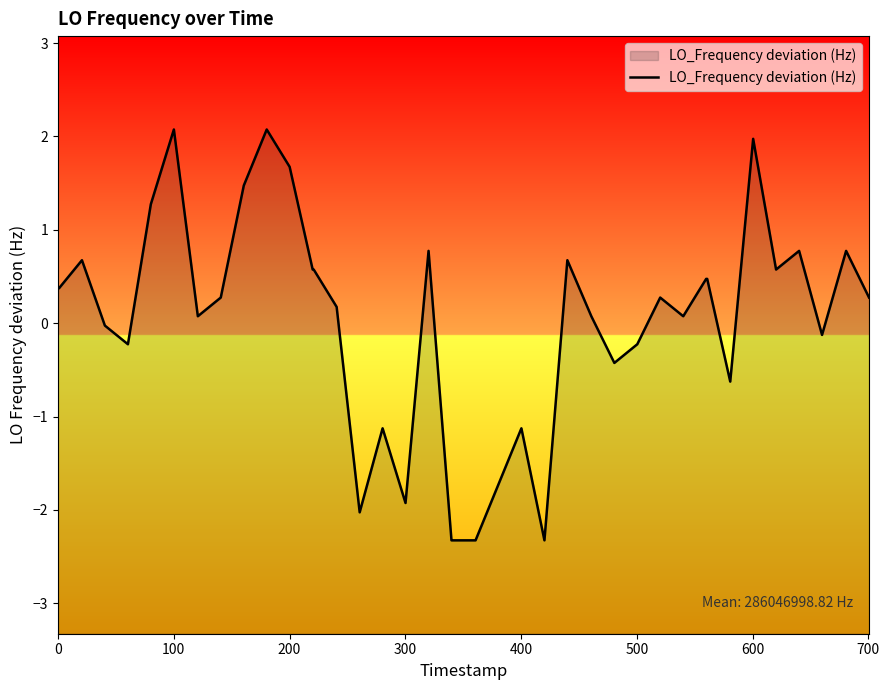

Does the chart display data point markers on the line(s)?

No